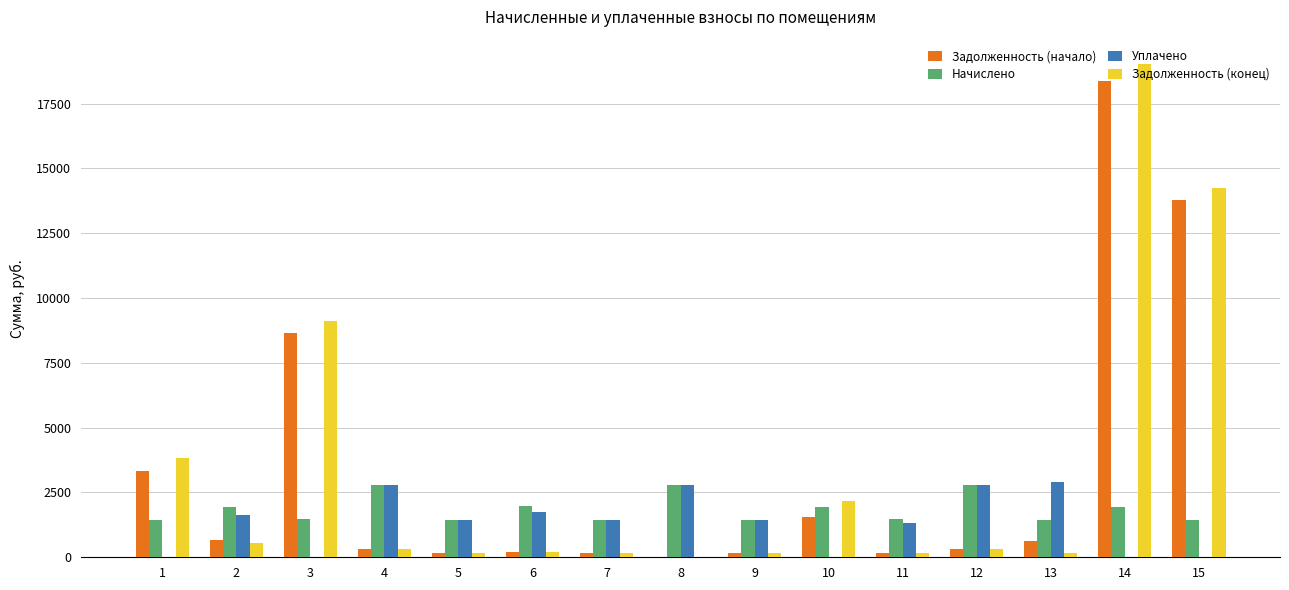

What is the total value across all series at 2?

4757.3